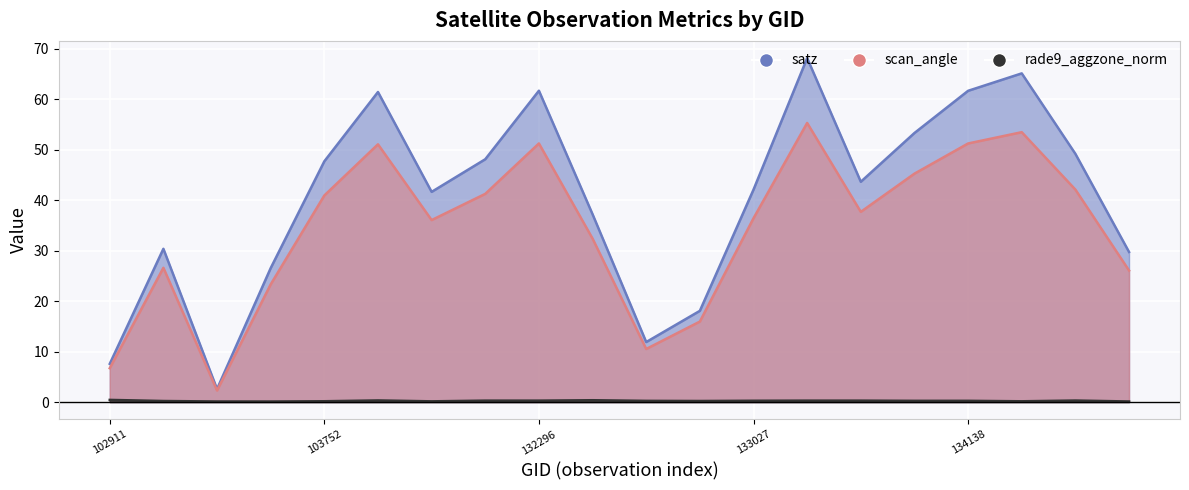

What is the minimum value for satz?

2.6